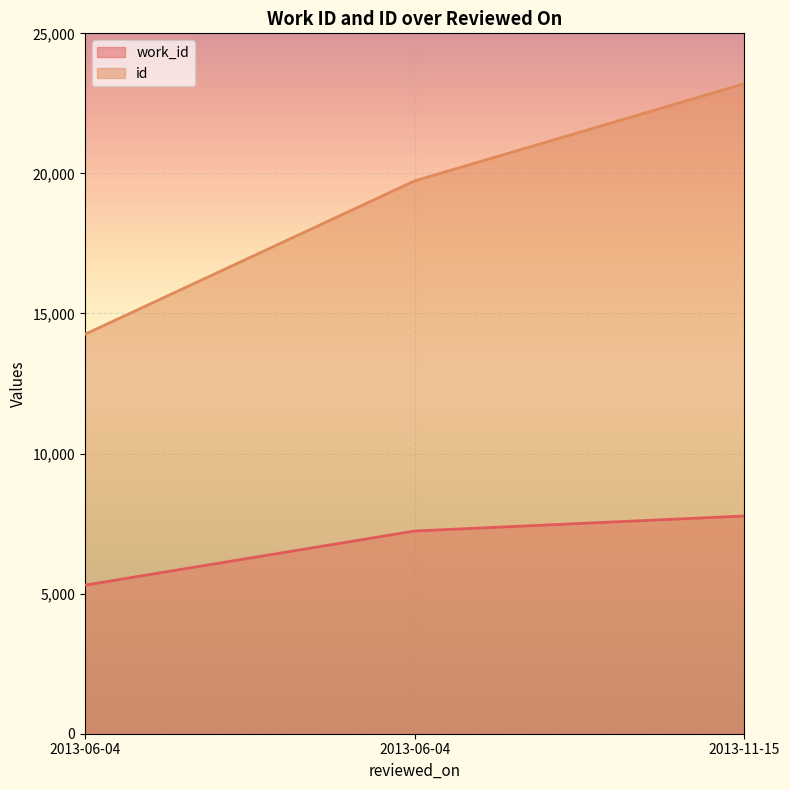

Rank the categories by work_id value from lowest to highest.

2013-06-04, 2013-06-04, 2013-11-15